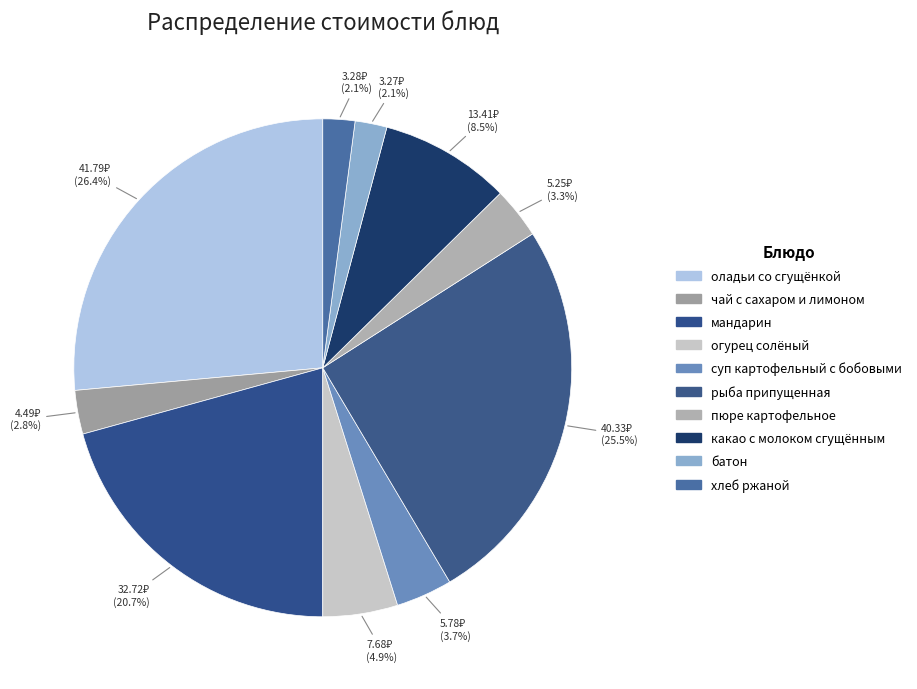

Between суп картофельный с бобовыми and батон, which is larger?

суп картофельный с бобовыми